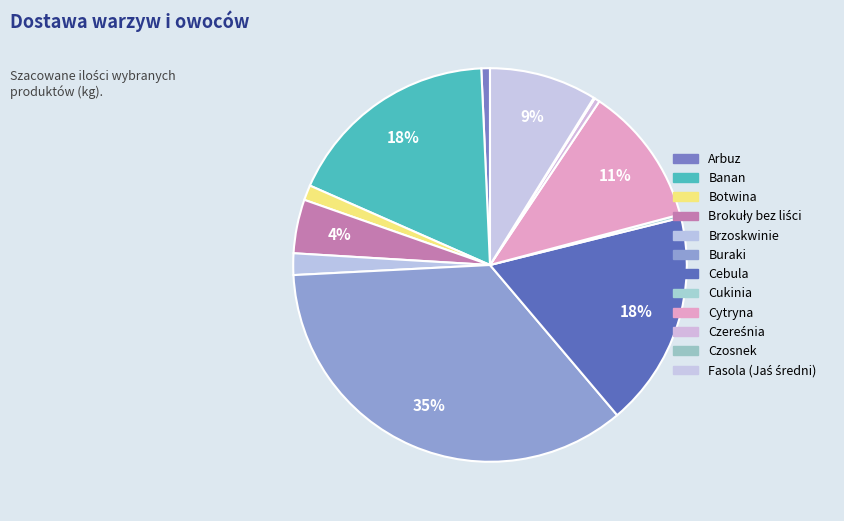

What is the total percentage of Fasola (Jaś średni) and Brzoskwinie?

10.6%